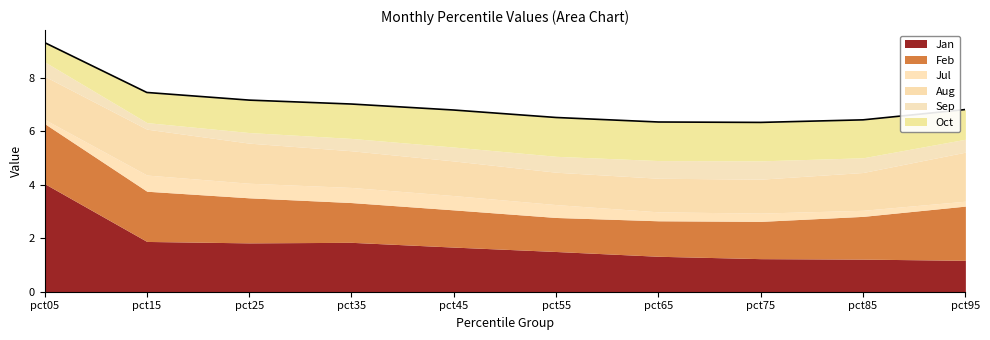

Which category has the highest value in the Oct series?

pct55